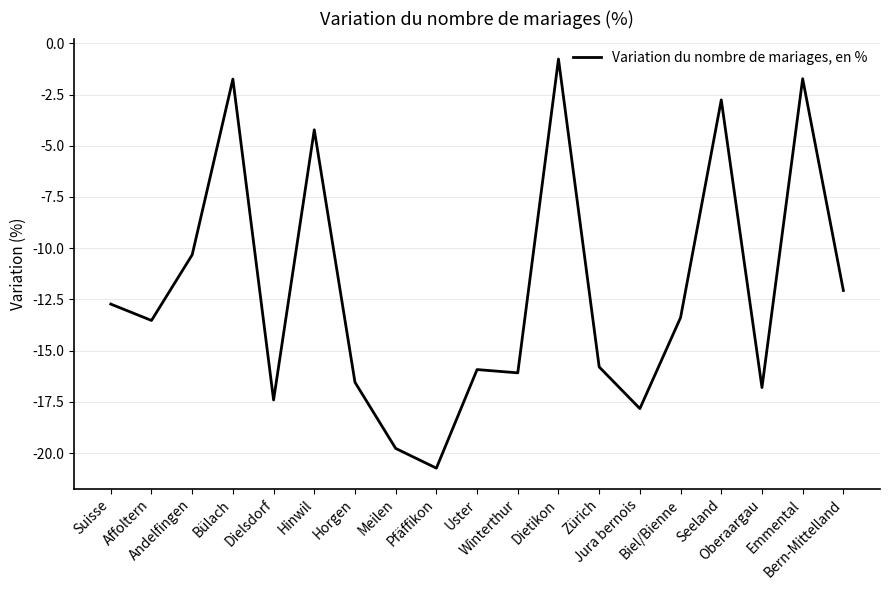

The value at Meilen is -19.8. True or false?

True